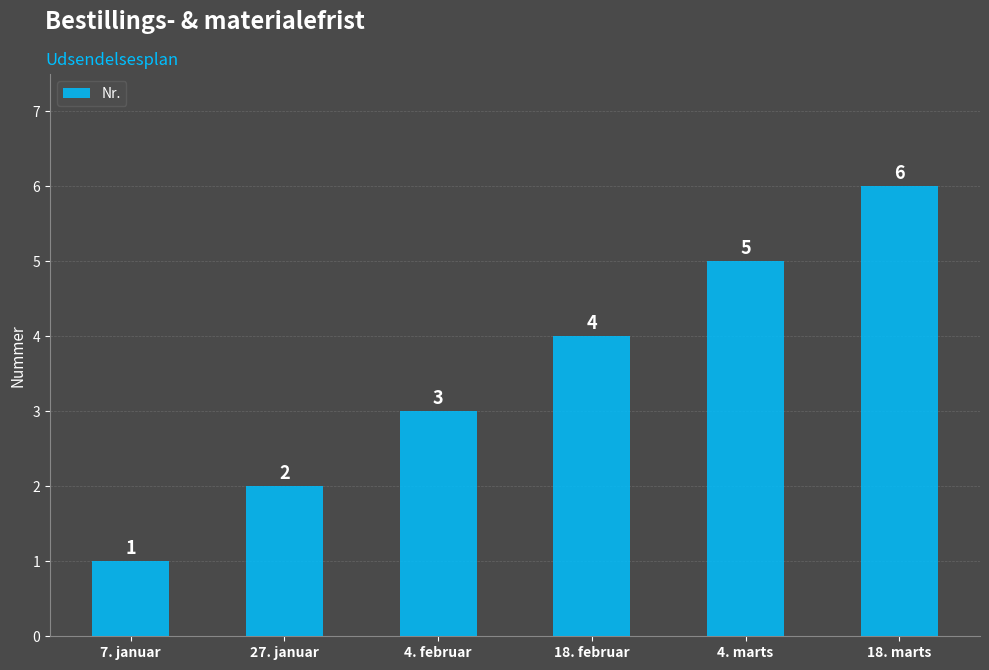

Which has a higher value, 18. marts or 7. januar?

18. marts